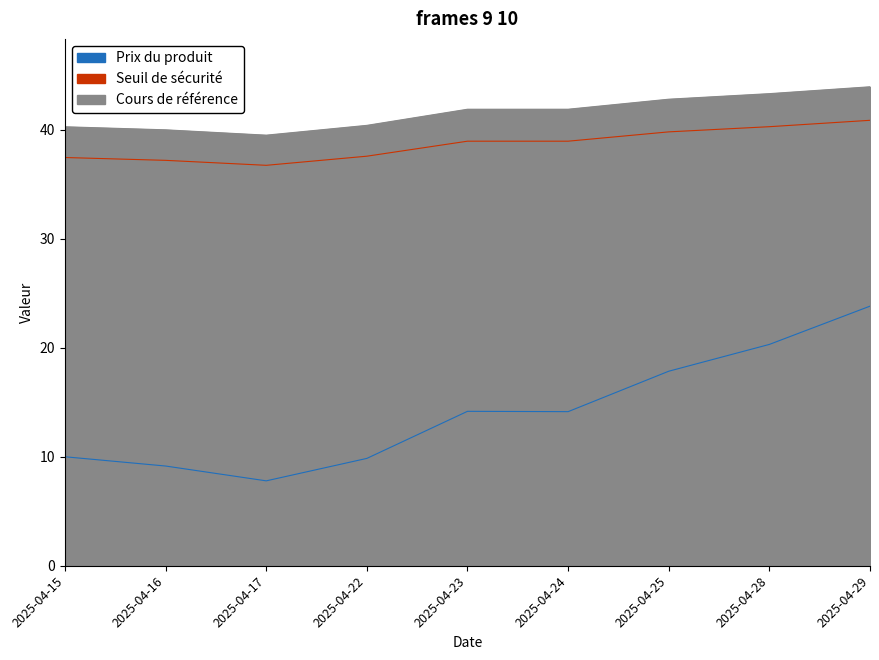

Reading left to right, transcribe all the data shown in this chart.

Prix du produit: 2025-04-15=10.0	2025-04-16=9.2	2025-04-17=7.8	2025-04-22=9.8	2025-04-23=14.2	2025-04-24=14.1	2025-04-25=17.9	2025-04-28=20.3	2025-04-29=23.8
Seuil de sécurité: 2025-04-15=37.5	2025-04-16=37.2	2025-04-17=36.7	2025-04-22=37.6	2025-04-23=39.0	2025-04-24=39.0	2025-04-25=39.8	2025-04-28=40.3	2025-04-29=40.9
Cours de référence: 2025-04-15=40.3	2025-04-16=40.0	2025-04-17=39.5	2025-04-22=40.4	2025-04-23=41.9	2025-04-24=41.9	2025-04-25=42.8	2025-04-28=43.3	2025-04-29=44.0